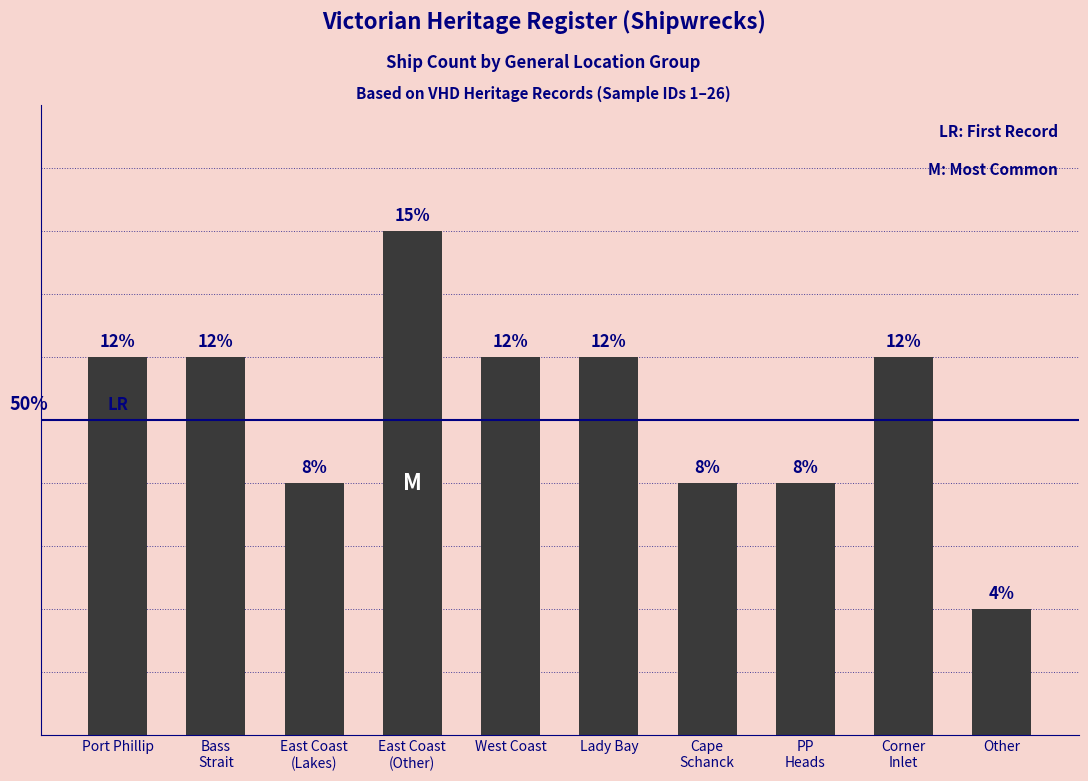

Are the bars horizontal?

No